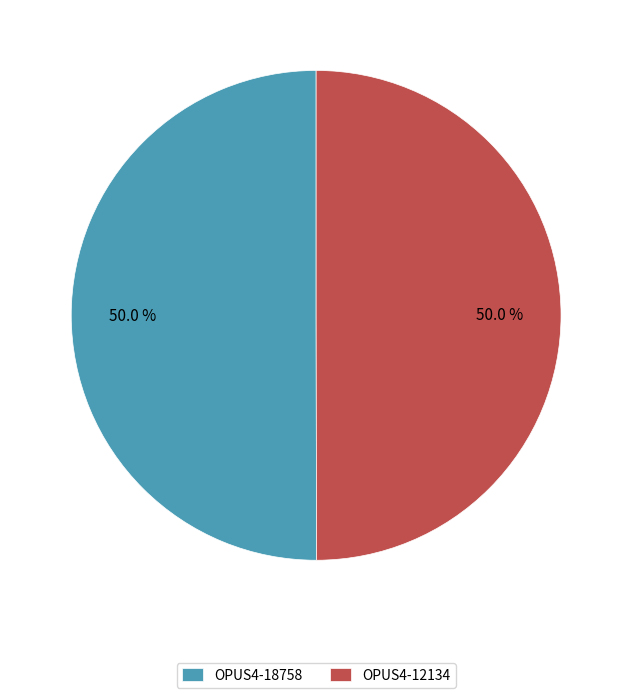

The OPUS4-12134 slice represents 50% of the pie. True or false?

True